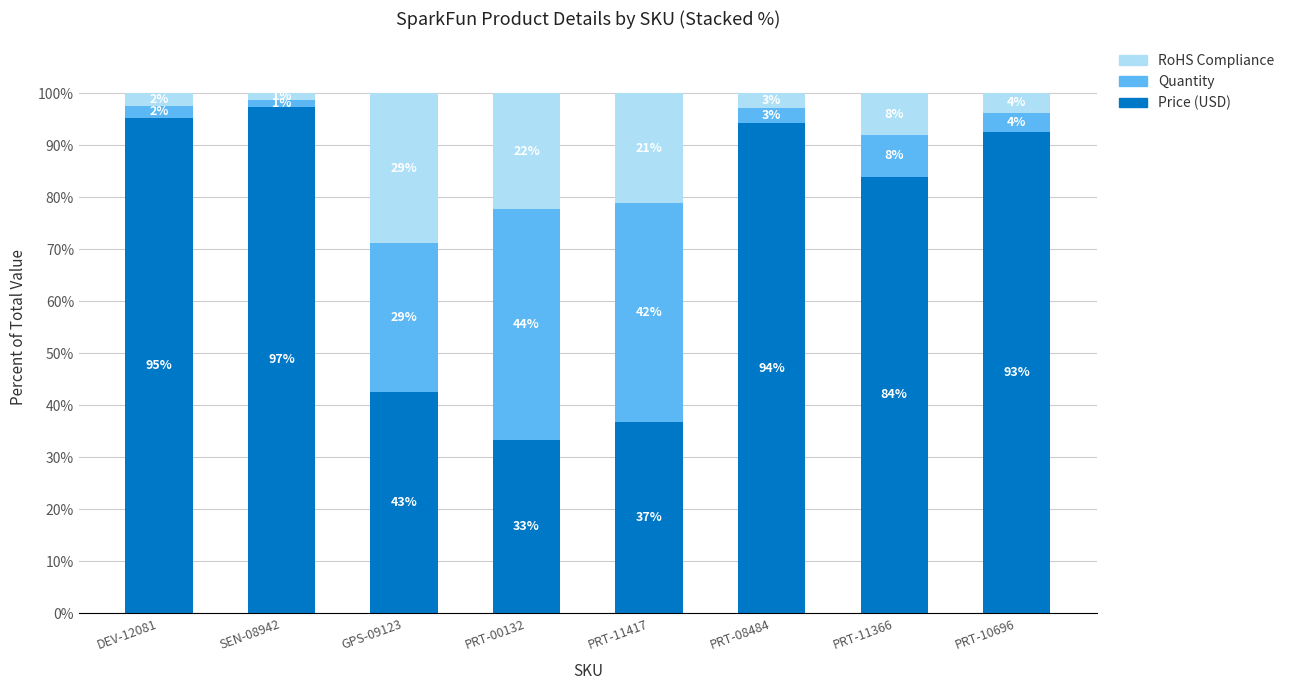

At how many categories does at least one series exceed 91?

4